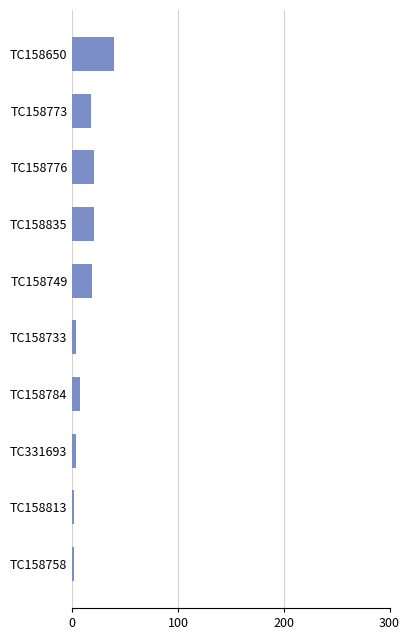

Between TC158776 and TC158784, which is larger?

TC158776